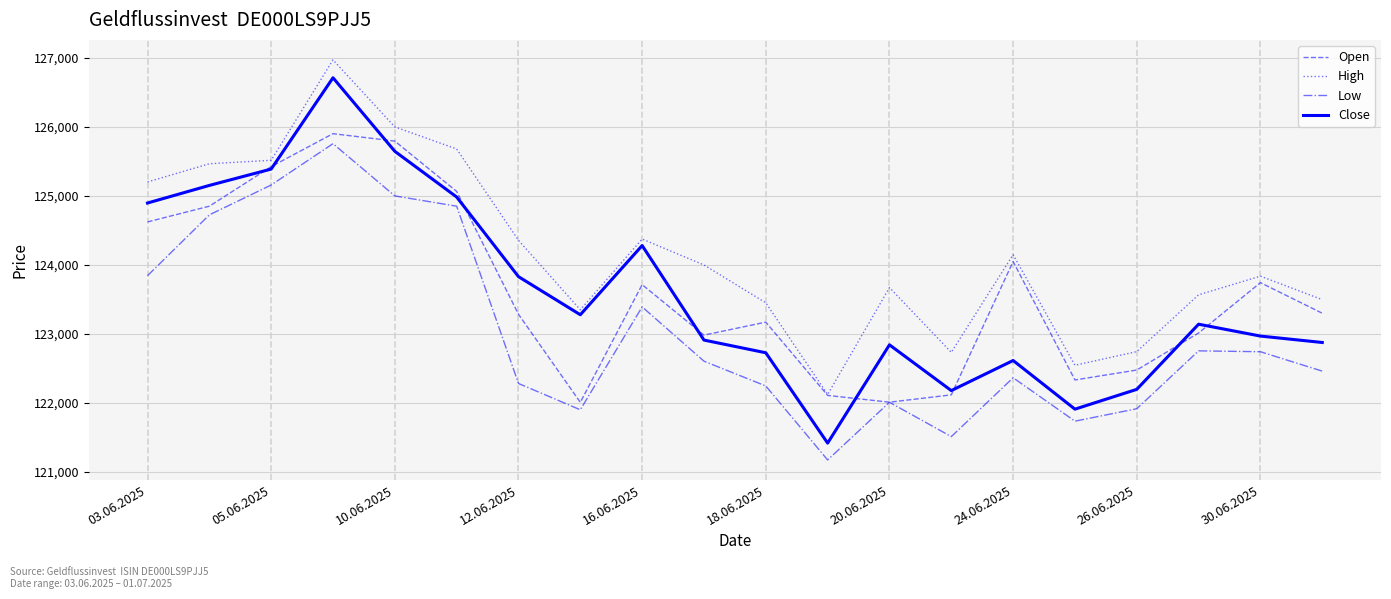

What is the maximum value shown in the chart?

126968